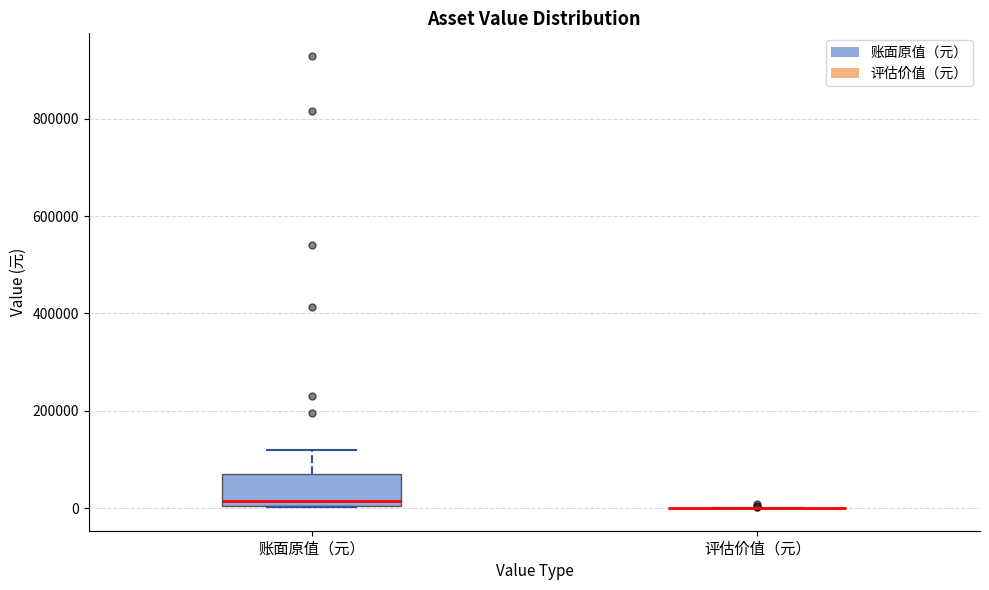

Comparing the boxes themselves (not the whiskers), which one is the tallest?

账面原值（元）